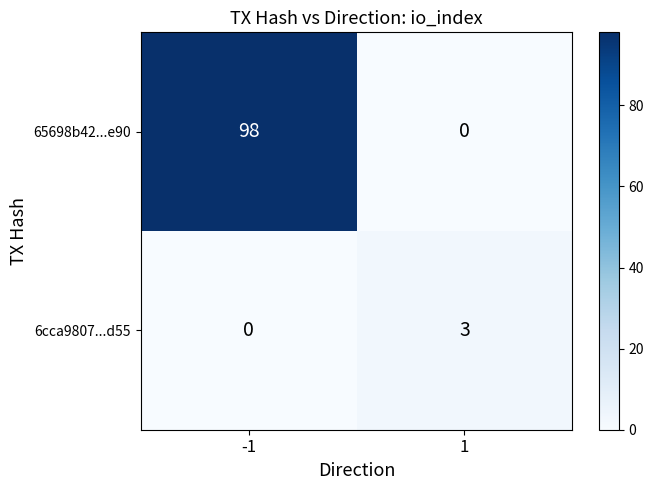

Rank the series at -1 from highest to lowest value.

65698b42...e90, 6cca9807...d55